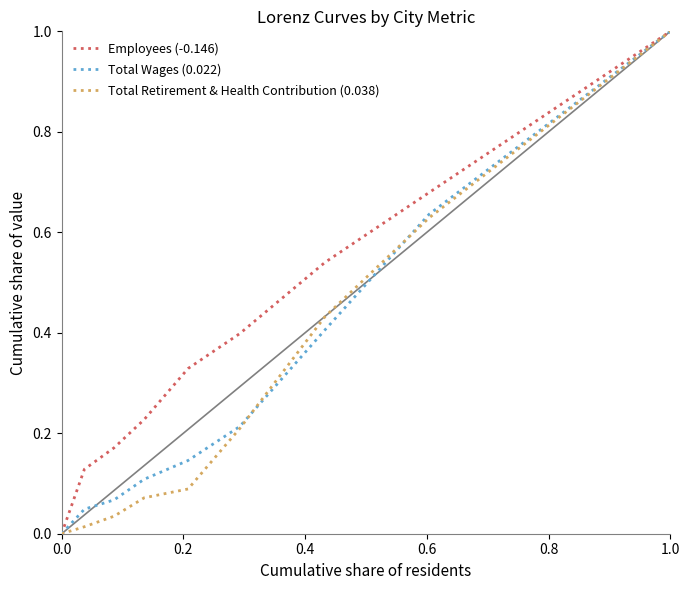

True or false: Total Retirement & Health Contribution (0.038) has more than 1 points higher than both neighbors.

False